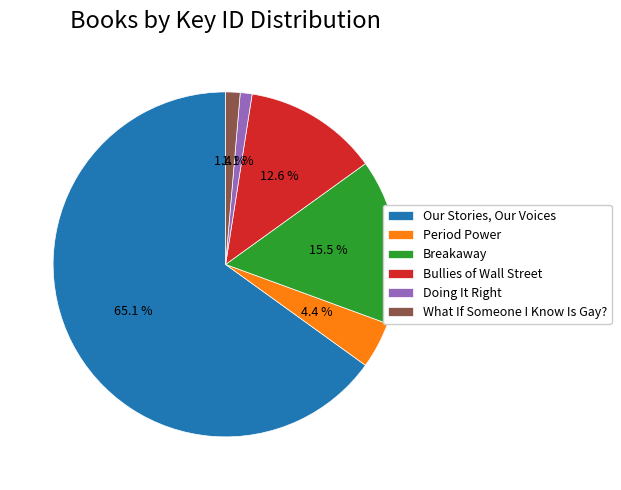

Rank the categories by value from highest to lowest.

Our Stories, Our Voices, Breakaway, Bullies of Wall Street, Period Power, What If Someone I Know Is Gay?, Doing It Right